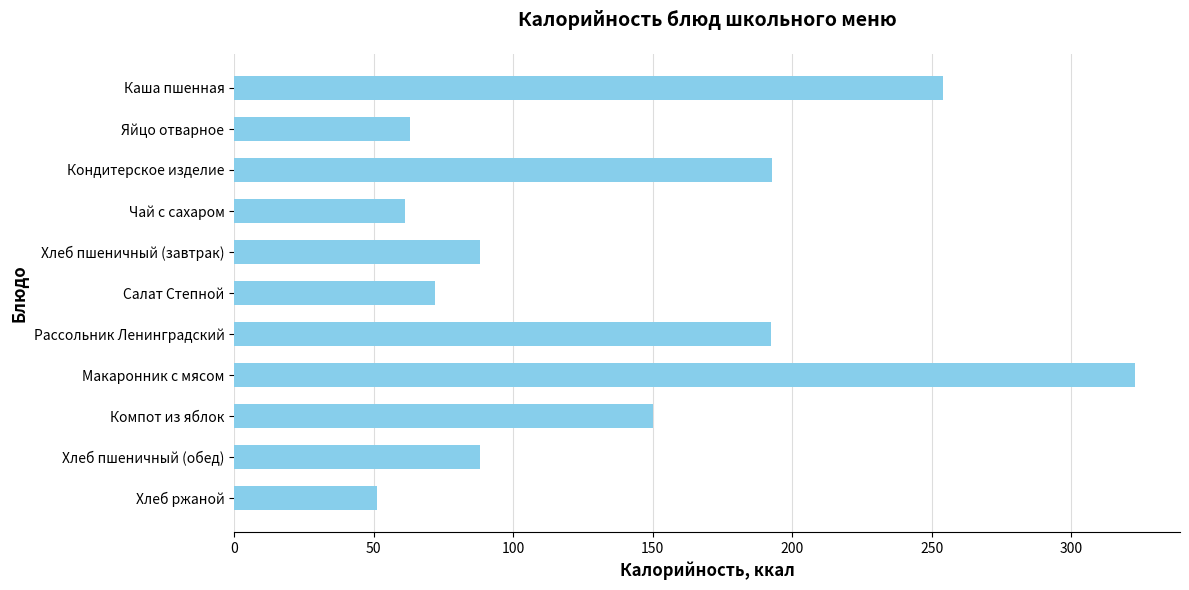

How many data points are less than 88?

4